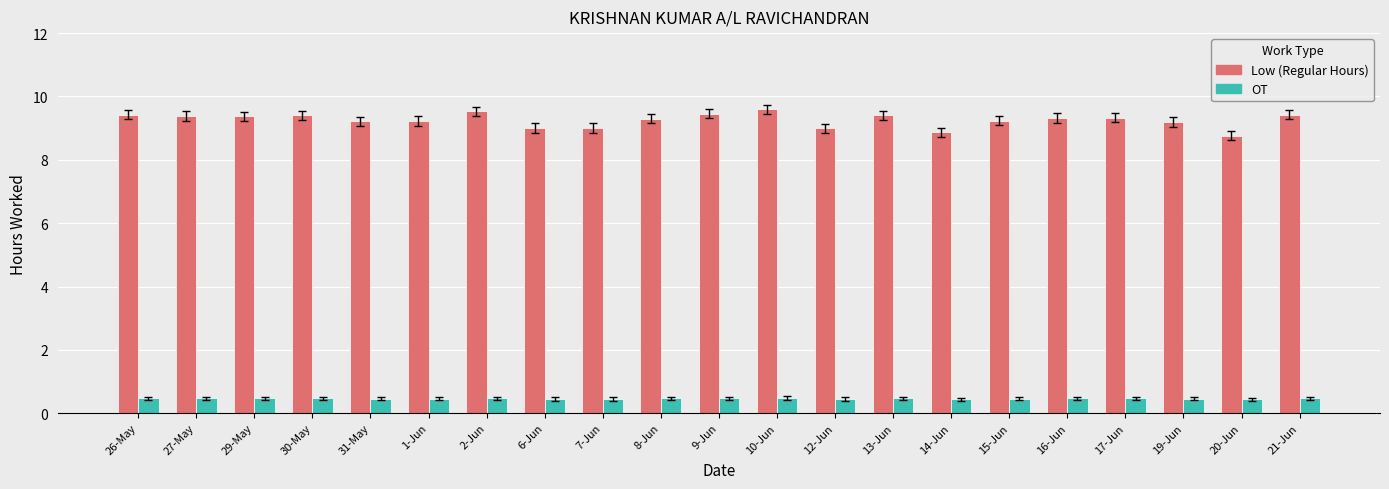

What is the label of the 15th bar from the right?

2-Jun